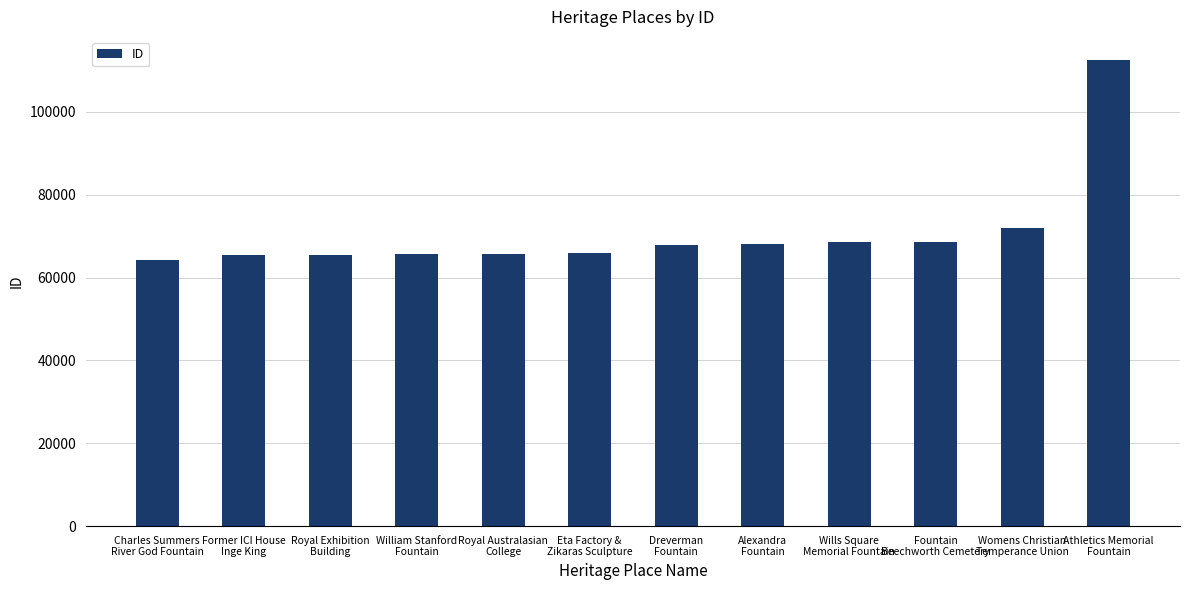

How many categories are shown in the chart?

12